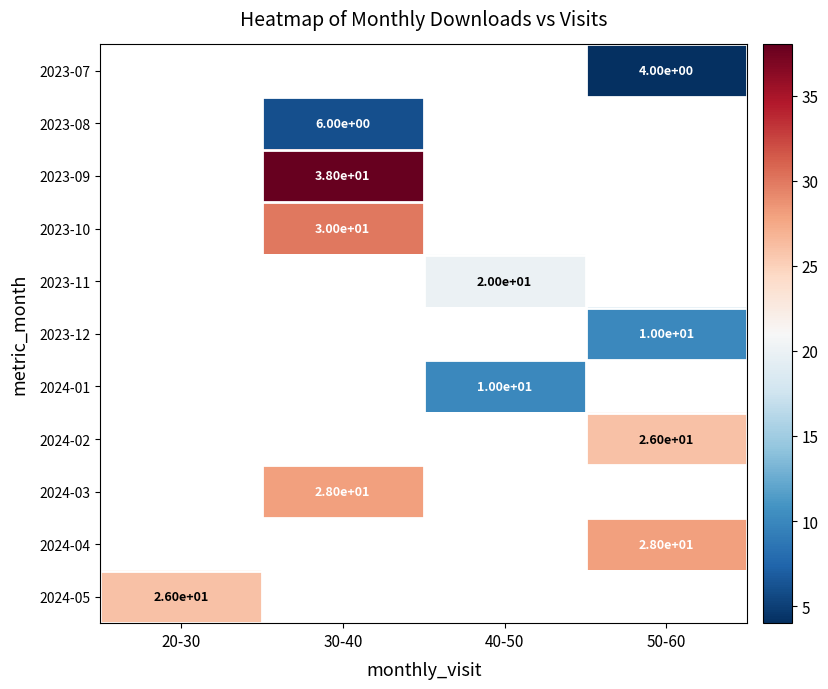

Which label corresponds to the largest value in the chart?

30-40